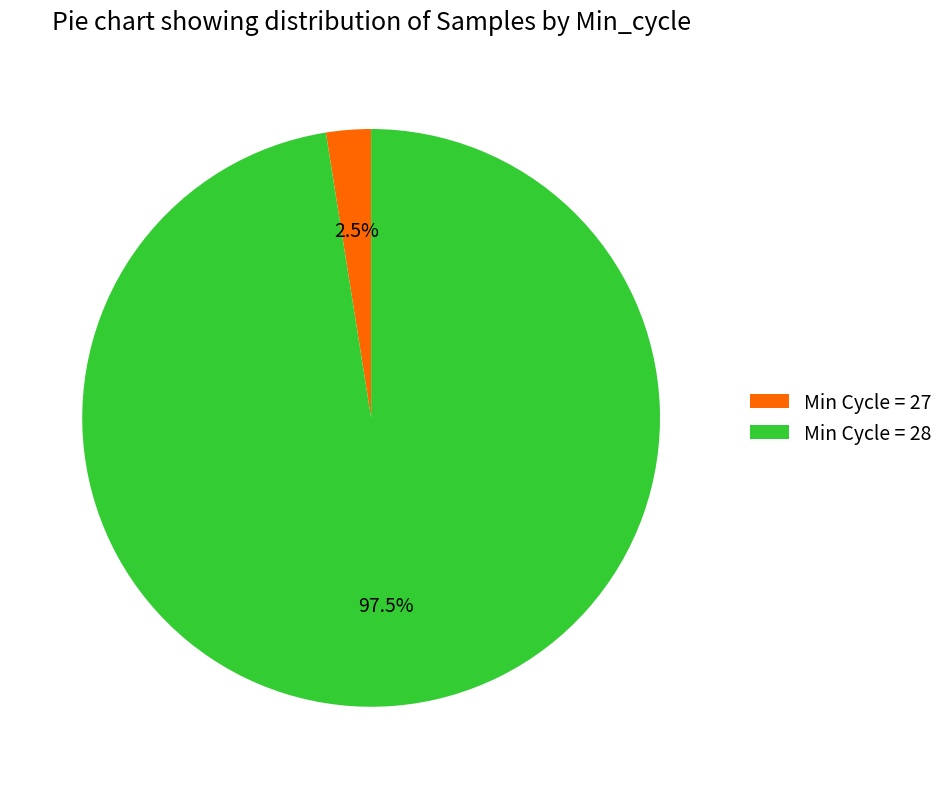

Between Min Cycle = 28 and Min Cycle = 27, which is larger?

Min Cycle = 28